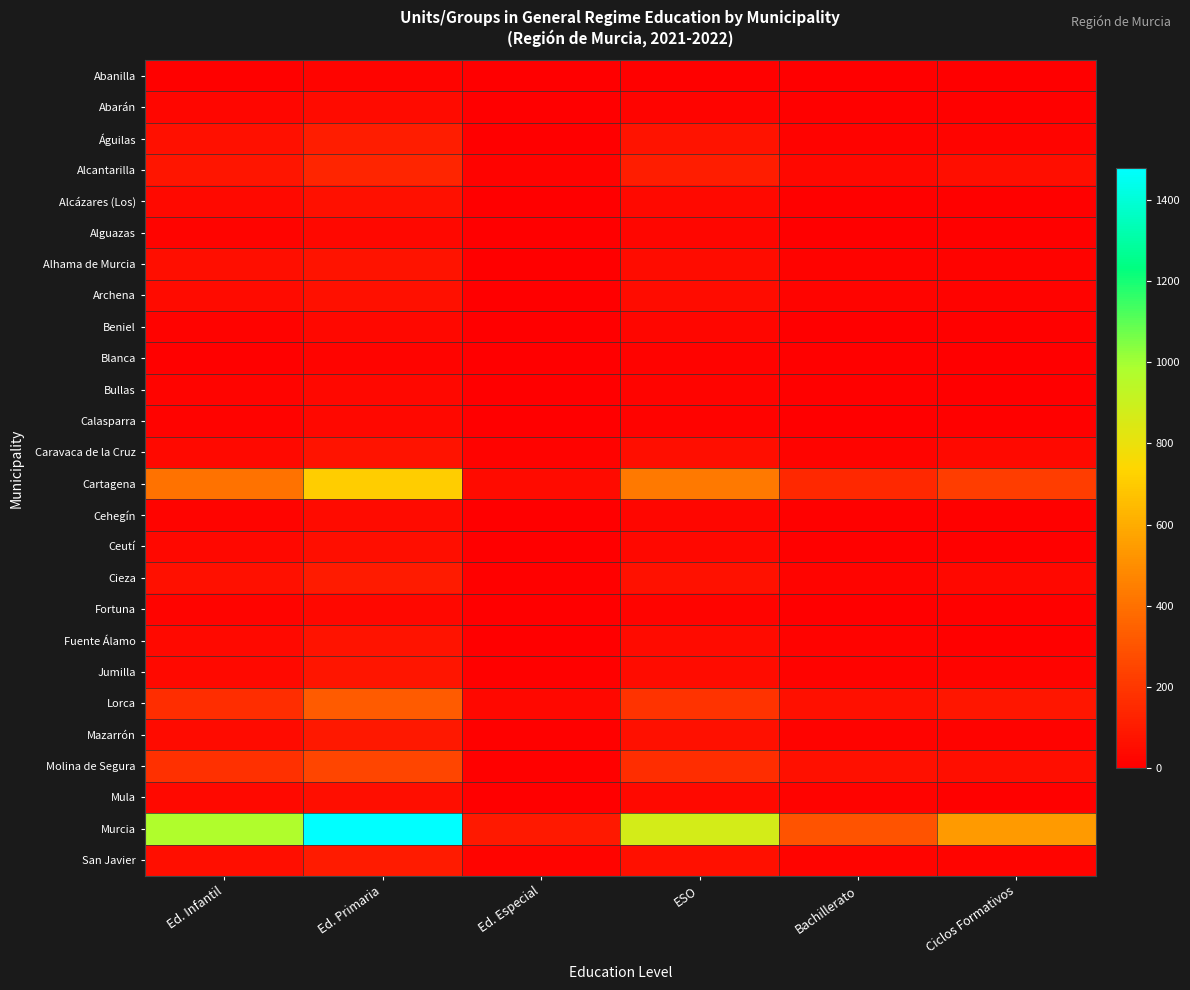

At which category is the sum across all series the highest?

Ed. Primaria